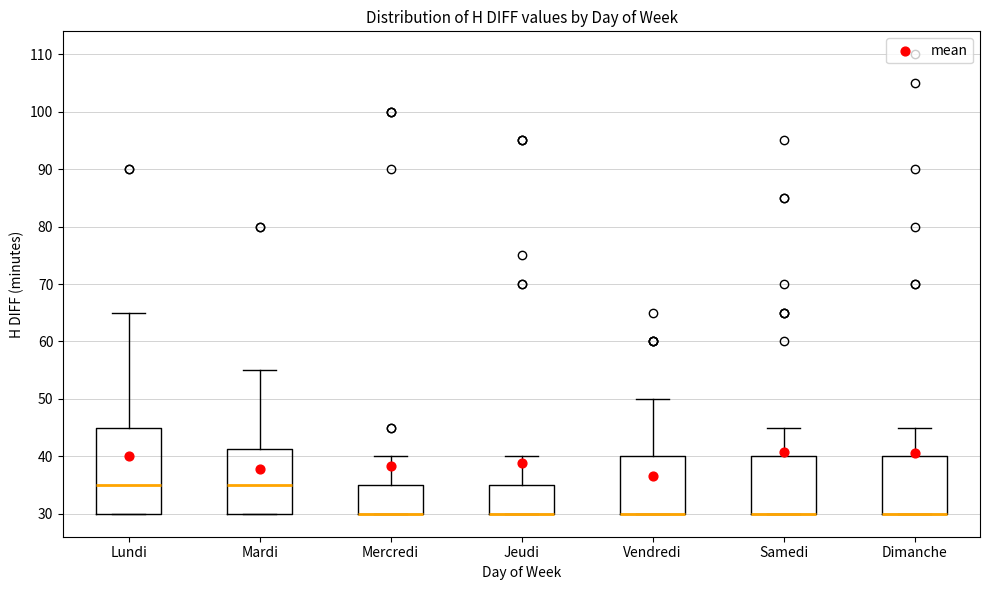

Reading left to right, transcribe this box plot: for each box, give where its median line is, the range the box spans, and where its two whiskers end, as read against the y-axis. The values are not printed on the chart, so give them approximately, as read against the axis.

Lundi: median 35, box 30 to 45, whiskers 30 to 65
Mardi: median 35, box 30 to 41, whiskers 30 to 55
Mercredi: median 30 (drawn on the box's lower edge), box 30 to 35, whiskers 30 to 40
Jeudi: median 30 (drawn on the box's lower edge), box 30 to 35, whiskers 30 to 40
Vendredi: median 30 (drawn on the box's lower edge), box 30 to 40, whiskers 30 to 50
Samedi: median 30 (drawn on the box's lower edge), box 30 to 40, whiskers 30 to 45
Dimanche: median 30 (drawn on the box's lower edge), box 30 to 40, whiskers 30 to 45